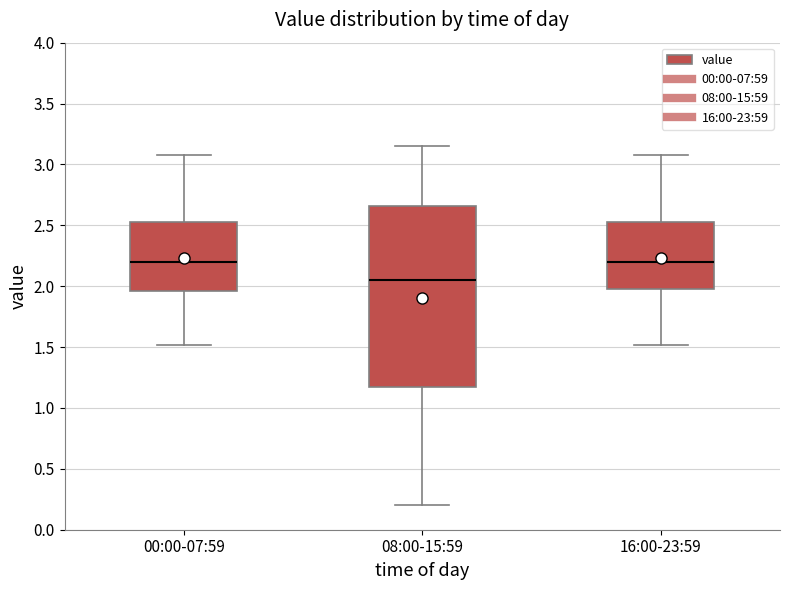

Reading left to right, transcribe this box plot: for each box, give where its median line is, the range the box spans, and where its two whiskers end, as read against the y-axis. The values are not printed on the chart, so give them approximately, as read against the axis.

00:00-07:59: median 2.20, box 1.95 to 2.55, whiskers 1.50 to 3.10
08:00-15:59: median 2.05, box 1.20 to 2.65, whiskers 0.20 to 3.15
16:00-23:59: median 2.20, box 2.00 to 2.55, whiskers 1.50 to 3.10